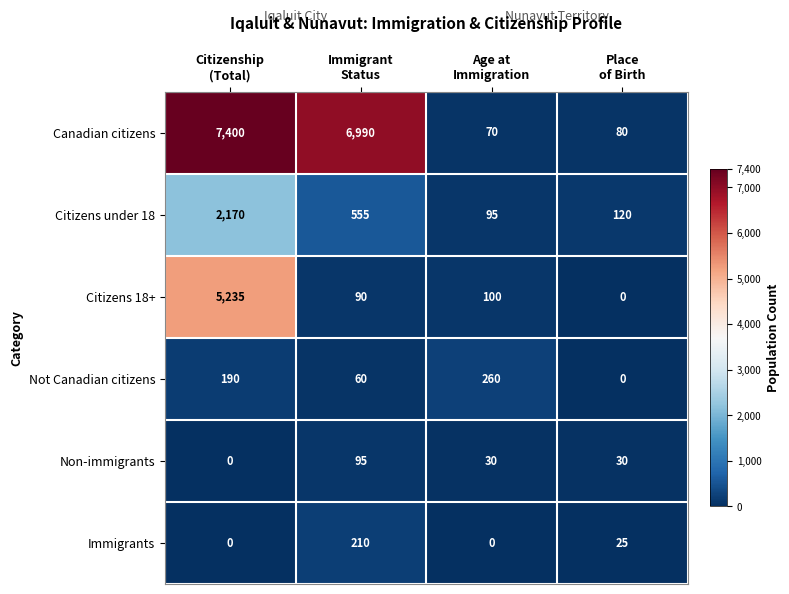

What is the difference between the highest and lowest values at Immigrant
Status?

6930